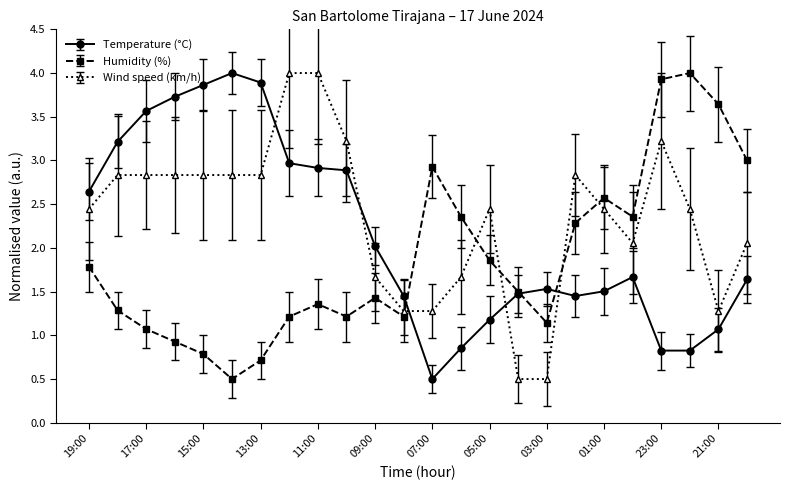

True or false: Temperature (°C) has more than 2 points higher than both neighbors.

True